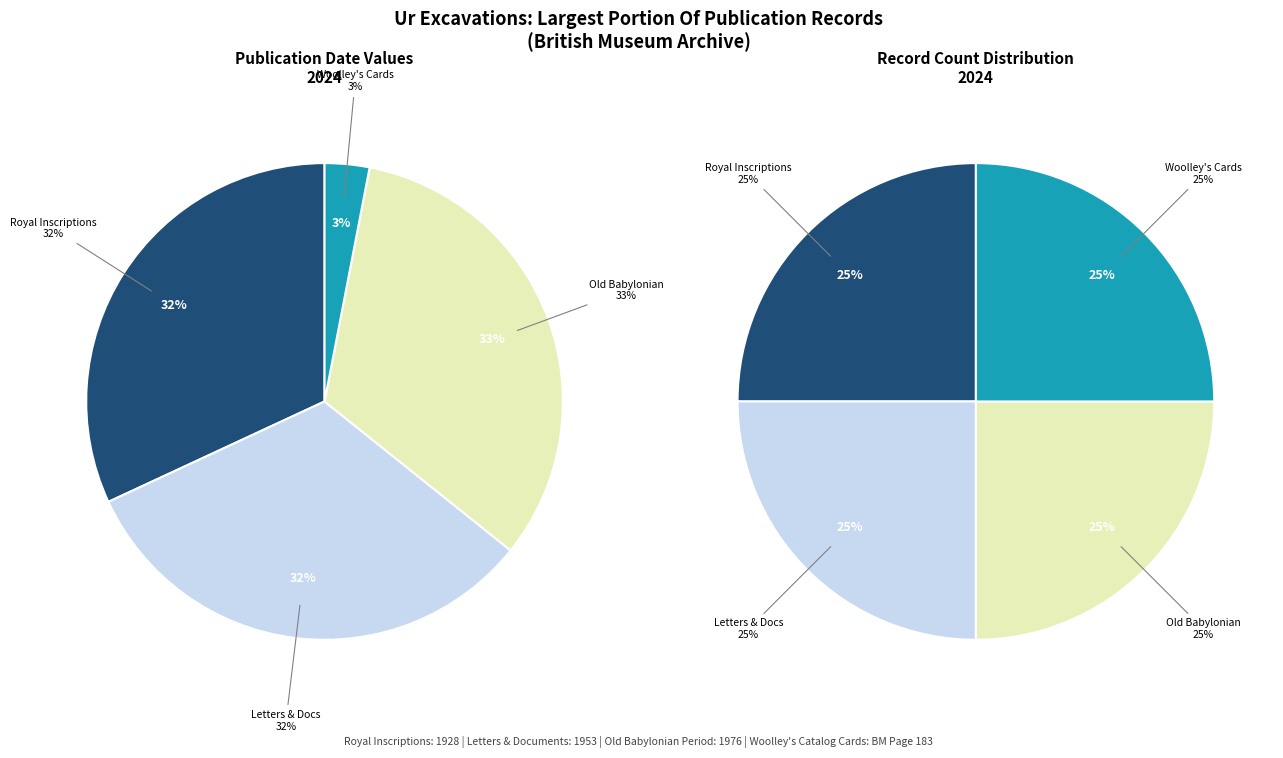

What percentage is the Woolley's Catalog Cards slice, to the nearest percent?

3%